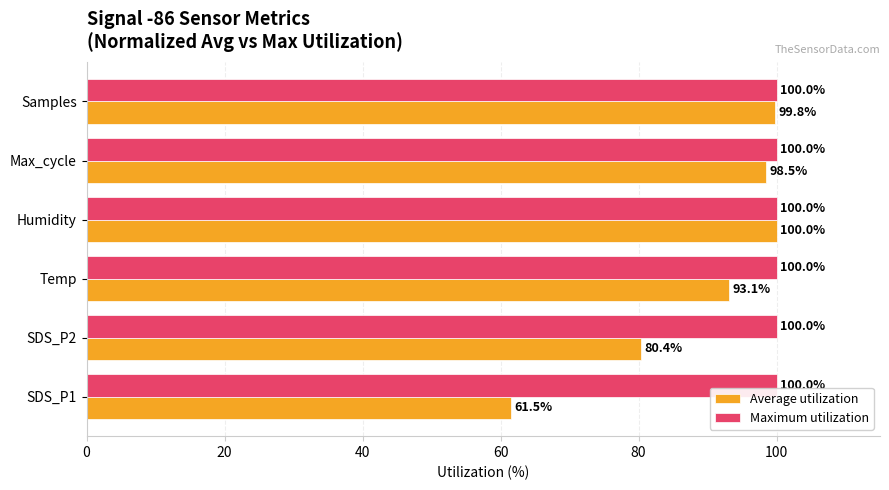

Between SDS_P1 and Max_cycle, which series saw the biggest shift?

Average utilization